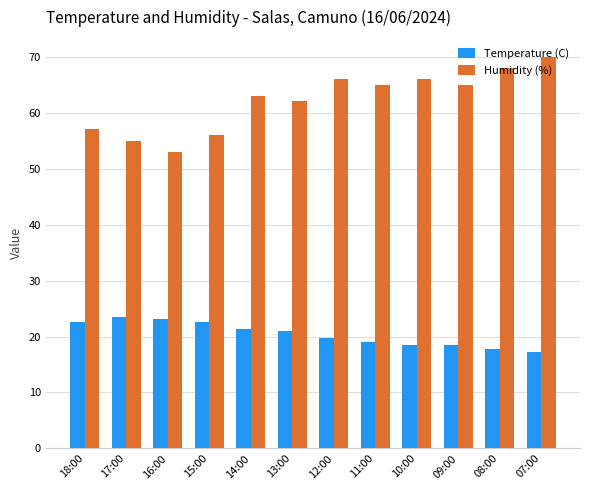

Which series has the largest range (max minus min)?

Humidity (%)